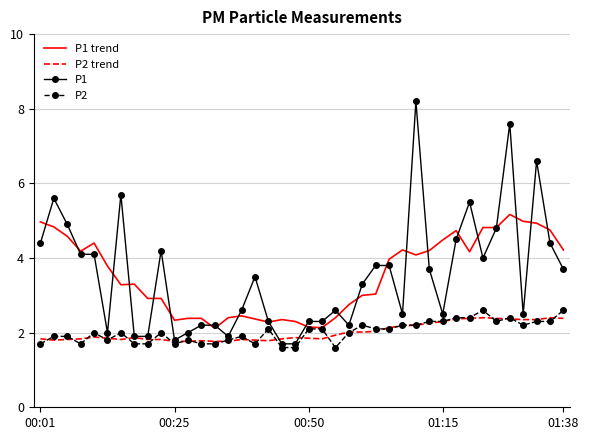

What is the difference between the maximum and minimum values in the P1 series?

6.5